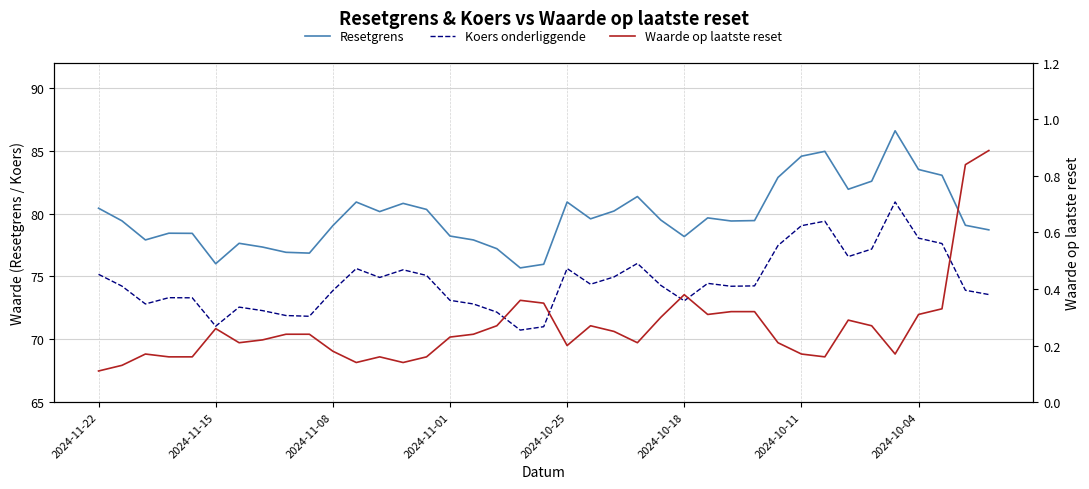

Is it true that Resetgrens equals 39.9 at 36?

False